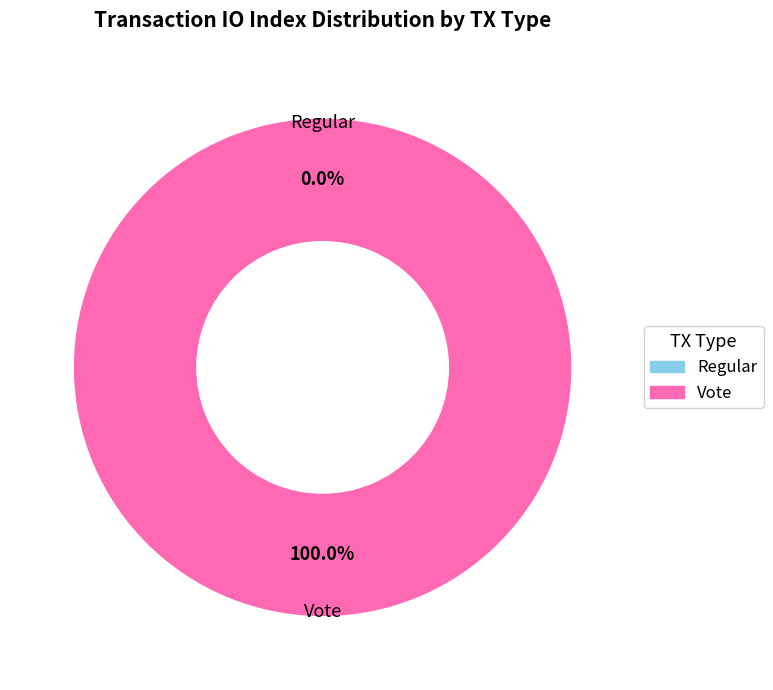

True or false: Vote accounts for 100% of the total.

True